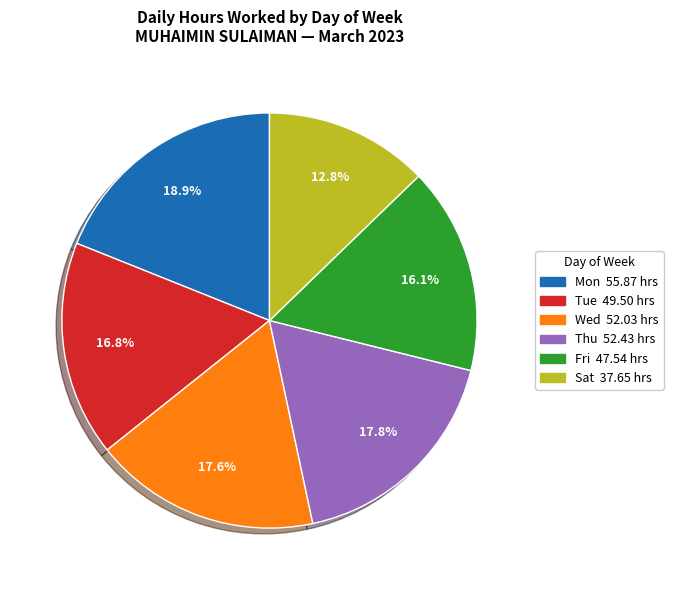

Does any single category account for the majority?

No